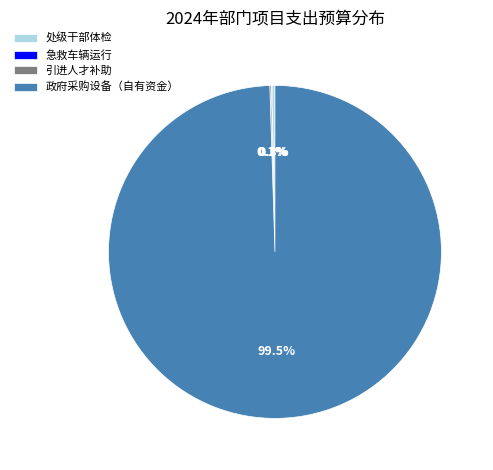

Which category has the biggest portion of the pie?

政府采购设备（自有资金）